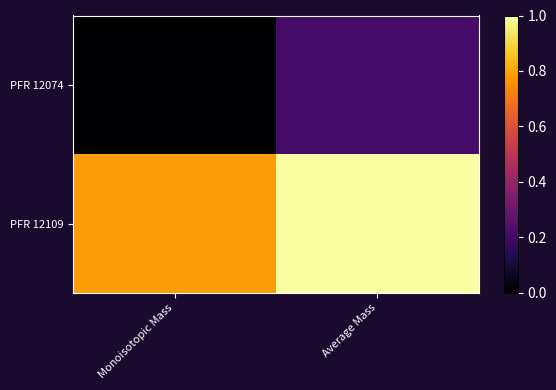

Reading left to right, list all the values displayed in this chart.

PFR 12074: Monoisotopic Mass=0.0	Average Mass=0.2
PFR 12109: Monoisotopic Mass=0.8	Average Mass=1.0